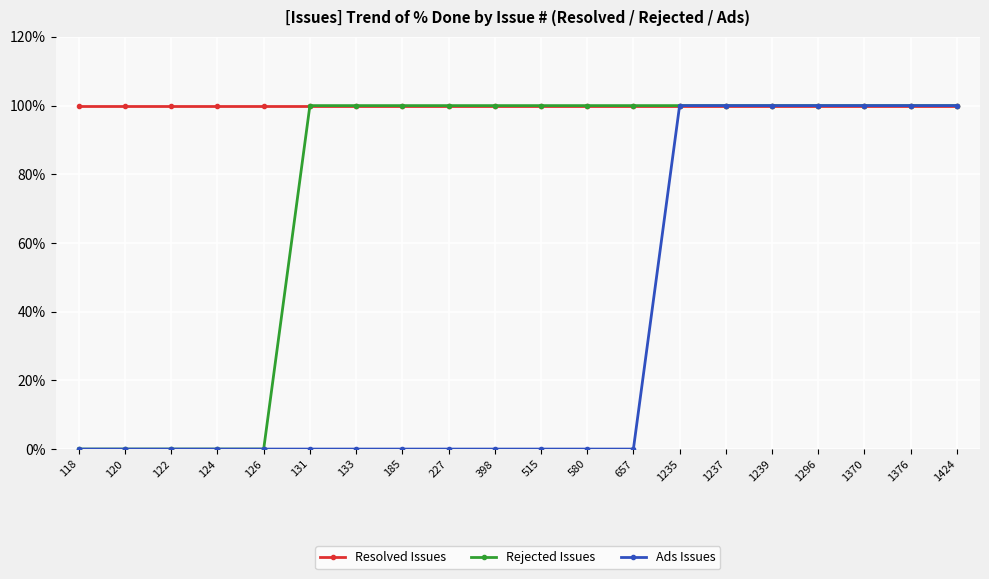

How many series are shown in this chart?

3